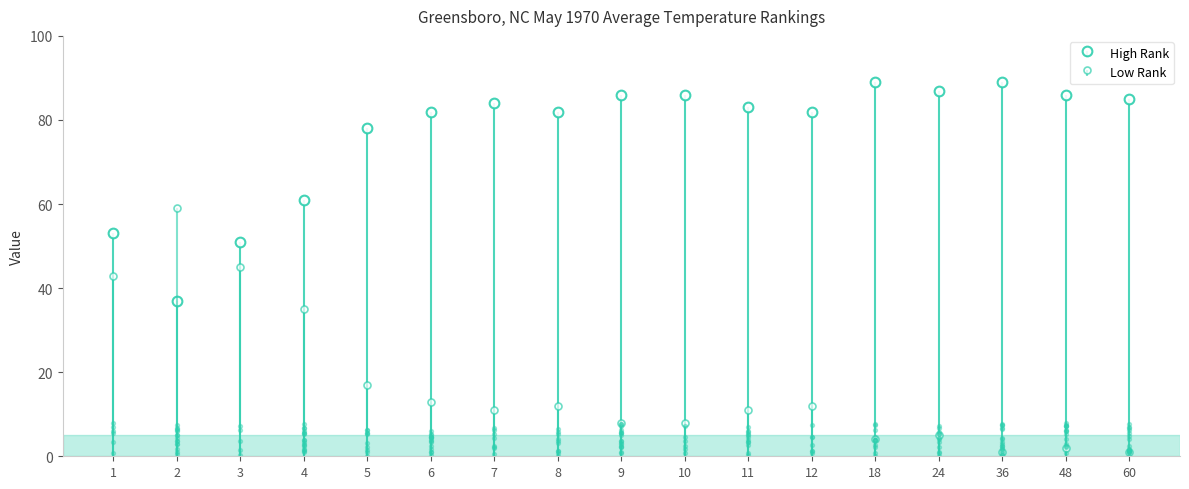

What is the total value across all series at 9?

194.2